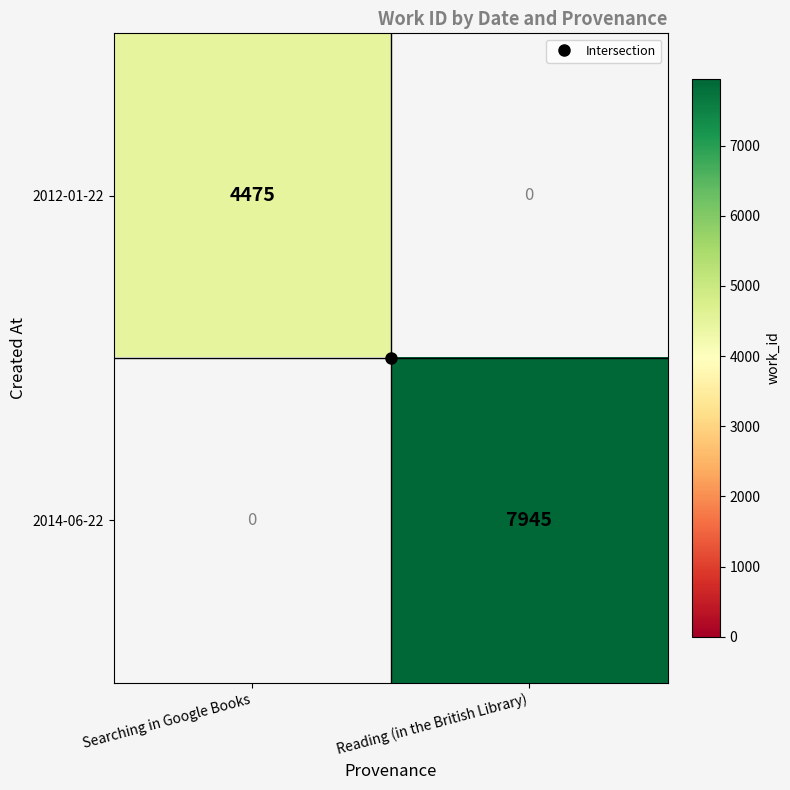

Rank the series by their maximum value, from highest to lowest.

2014-06-22, 2012-01-22